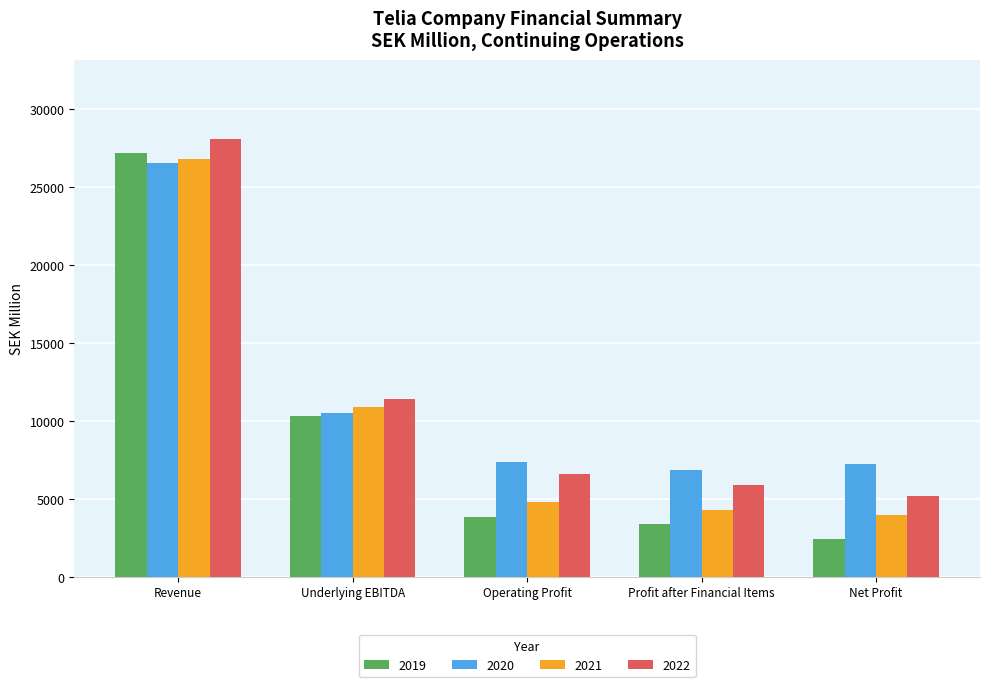

What is the difference between the 2019 values at Net Profit and Revenue?

24771.8